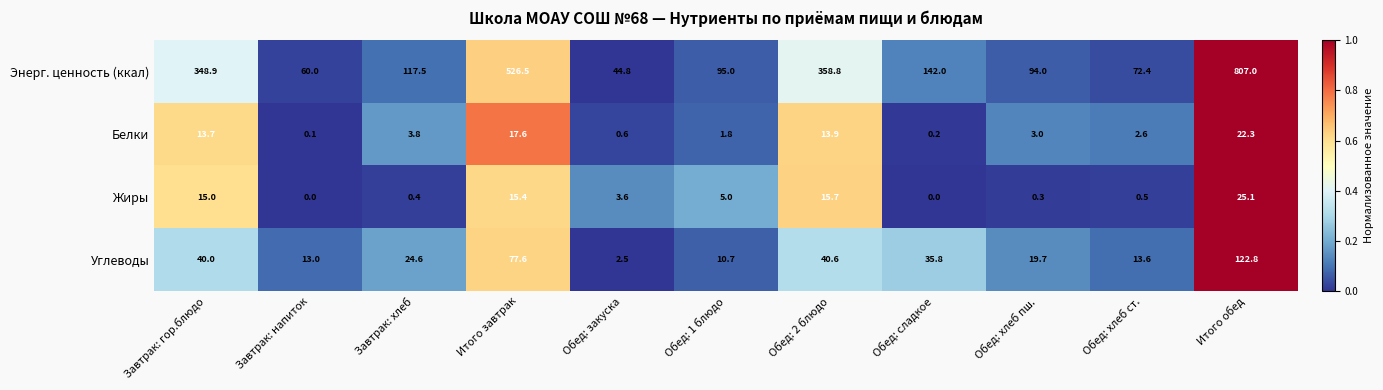

Which series has the largest range (max minus min)?

Энерг. ценность (ккал)